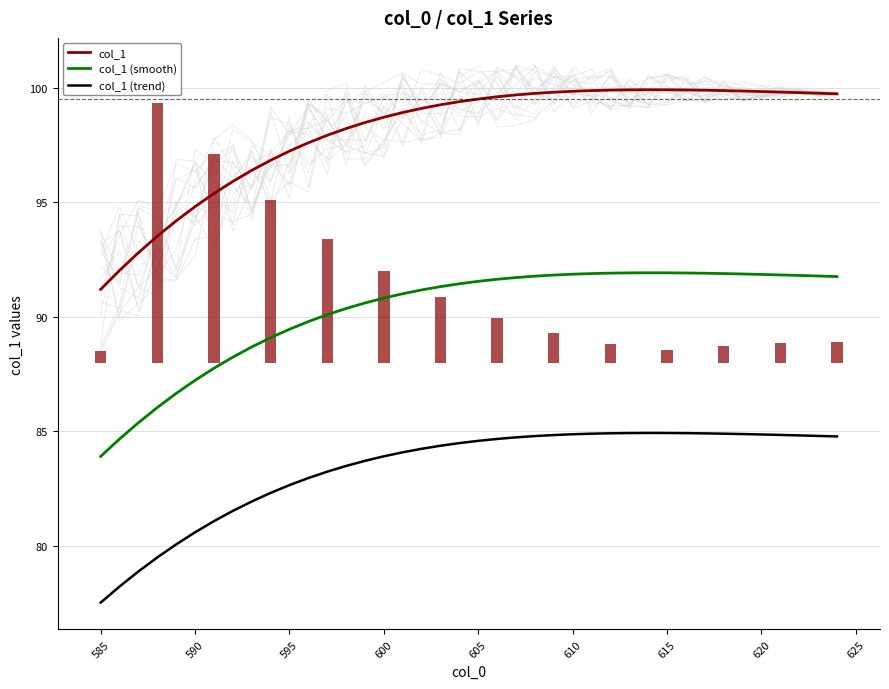

How many values in the col_1 (trend) series are below 84?

16